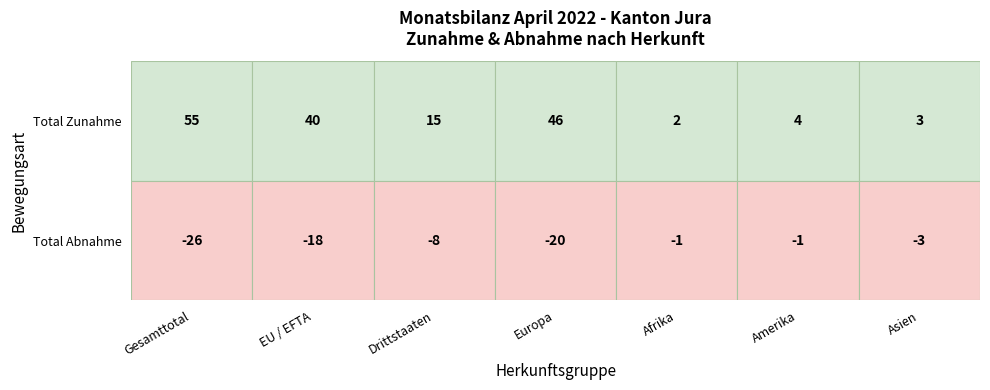

Reading left to right, transcribe all the data shown in this chart.

Gesamttotal: 0=55	1=-26
EU / EFTA: 0=40	1=-18
Drittstaaten: 0=15	1=-8
Europa: 0=46	1=-20
Afrika: 0=2	1=-1
Amerika: 0=4	1=-1
Asien: 0=3	1=-3